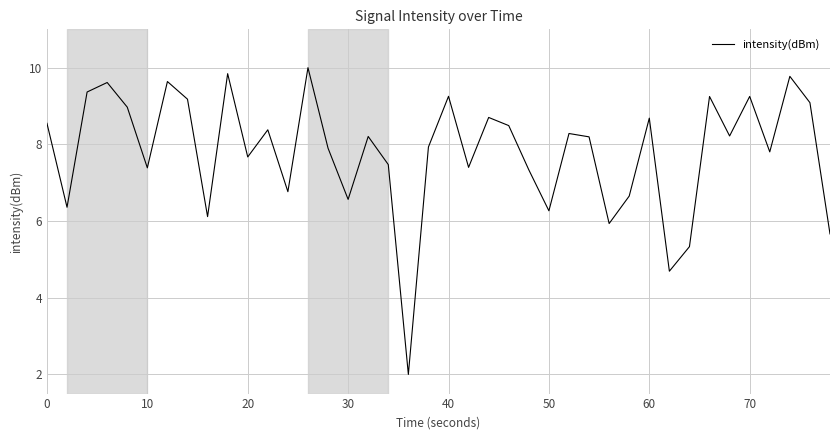

True or false: the data has more than 2 interior local peaks.

True